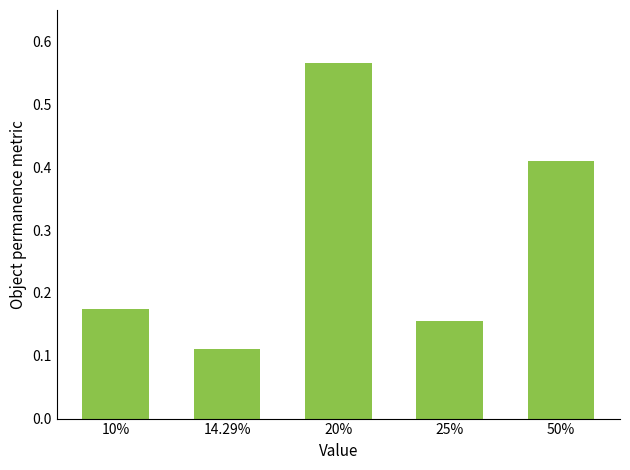

Does the chart contain any negative values?

No